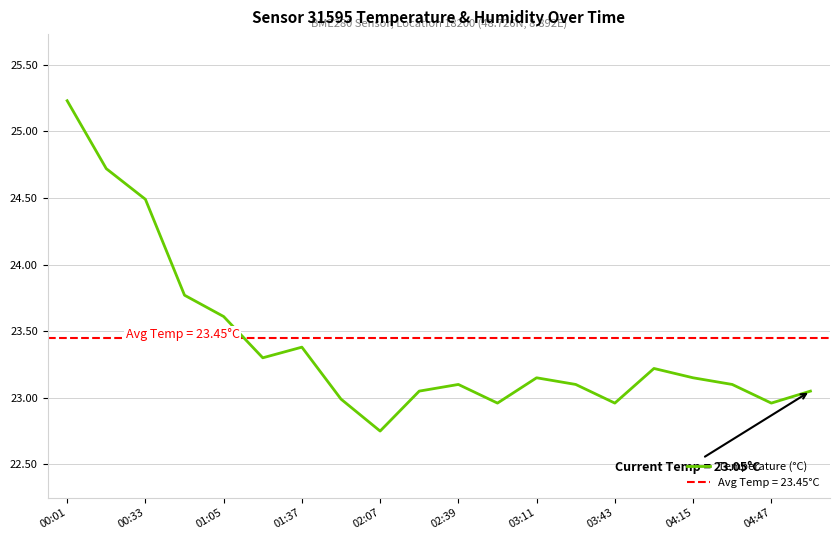

Which category has the highest value in the Temperature (°C) series?

00:01